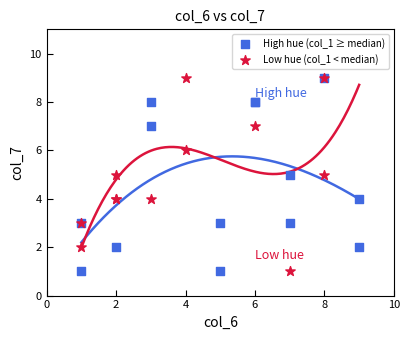

What are all the series names shown in the legend?

High hue (col_1 ≥ median), Low hue (col_1 < median)